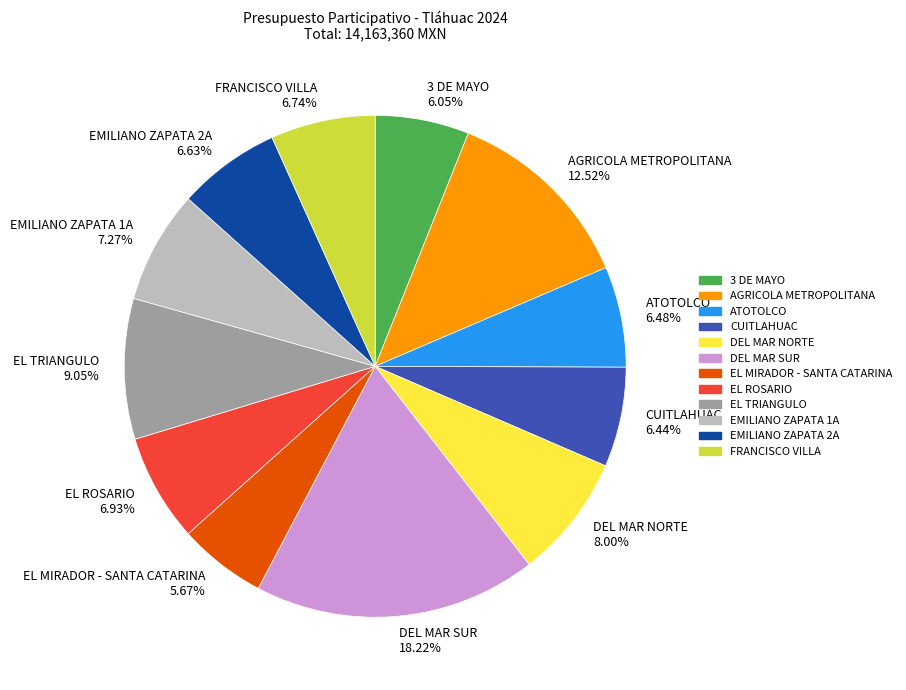

Combined, do 3 DE MAYO and EL ROSARIO account for over 50%?

No